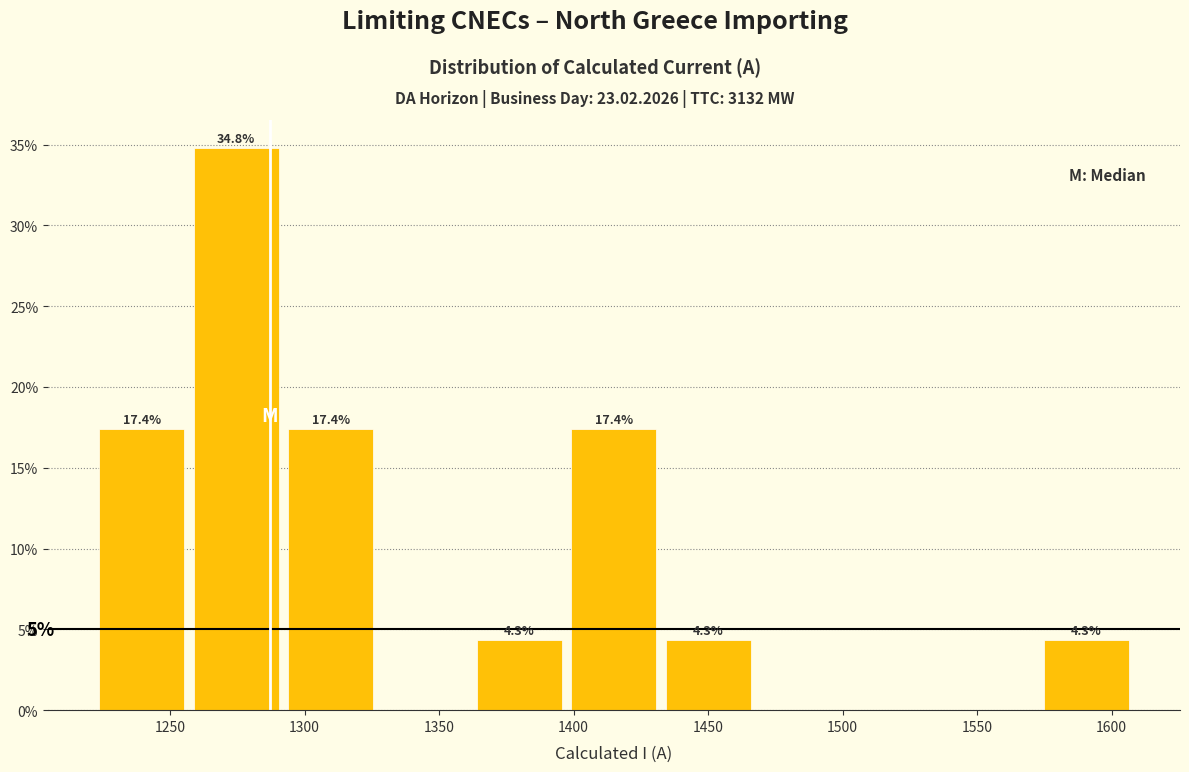

Which range on the x-axis has the tallest bar?

1255 to 1290